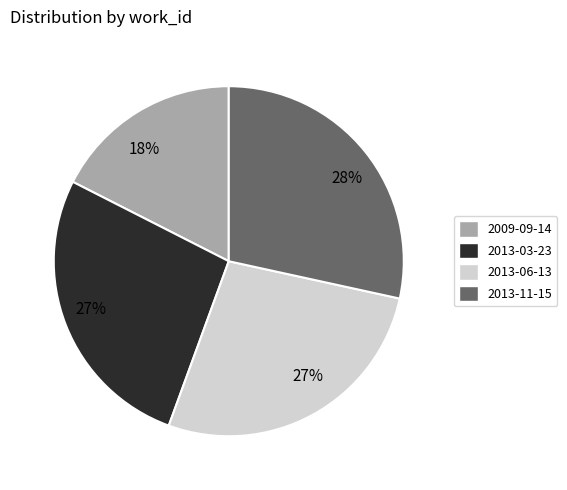

How many slices are in this pie chart?

4